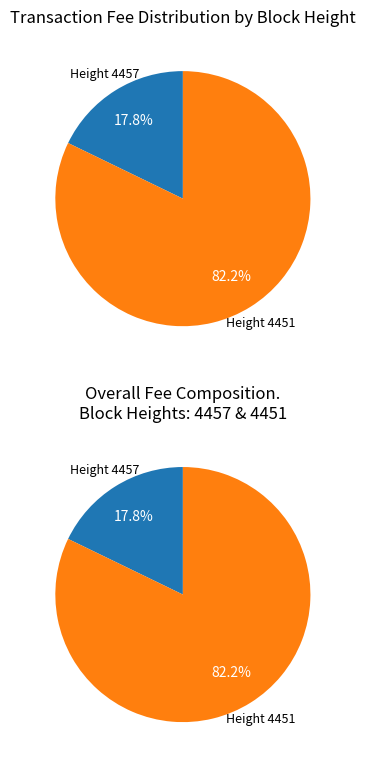

Which slice is the smallest?

4457